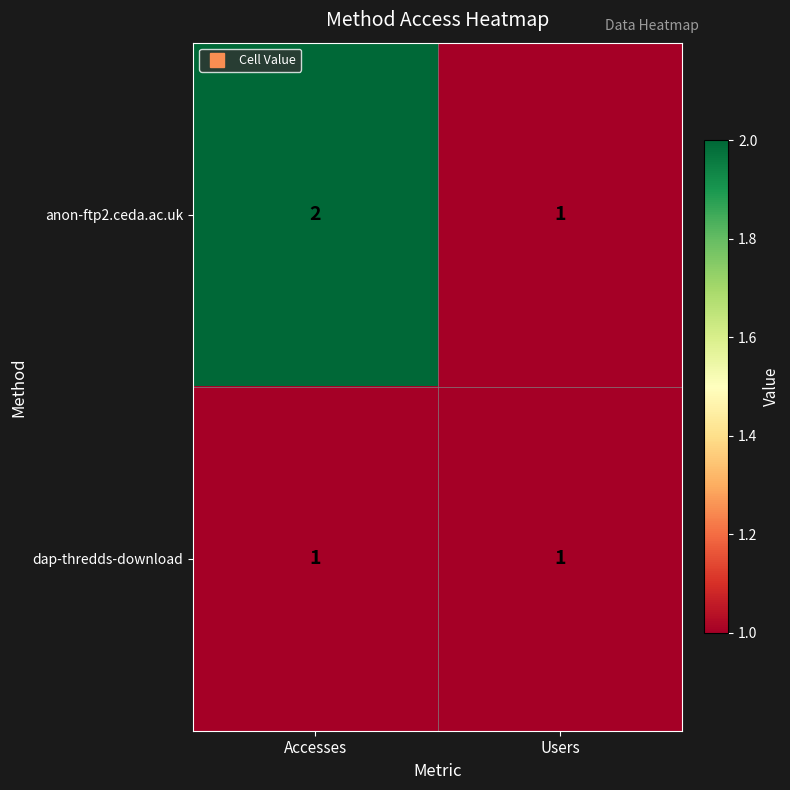

What is the sum of all anon-ftp2.ceda.ac.uk values?

3